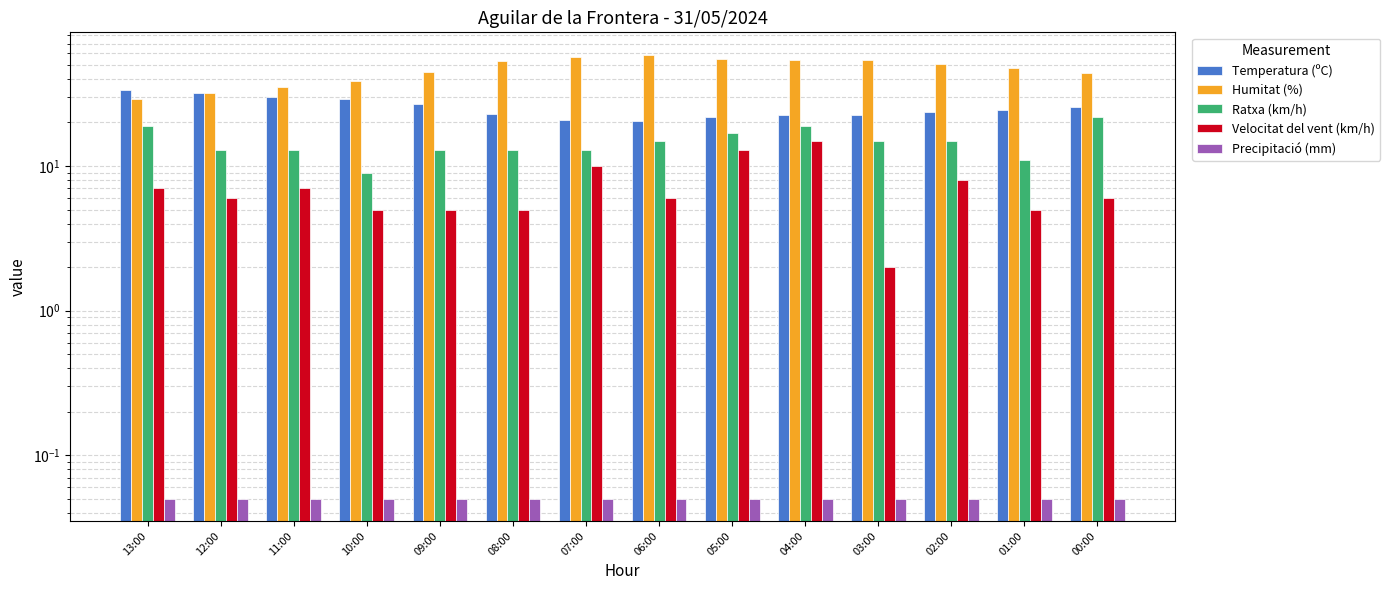

Is it true that Humitat (%) equals 19.8 at 13:00?

False